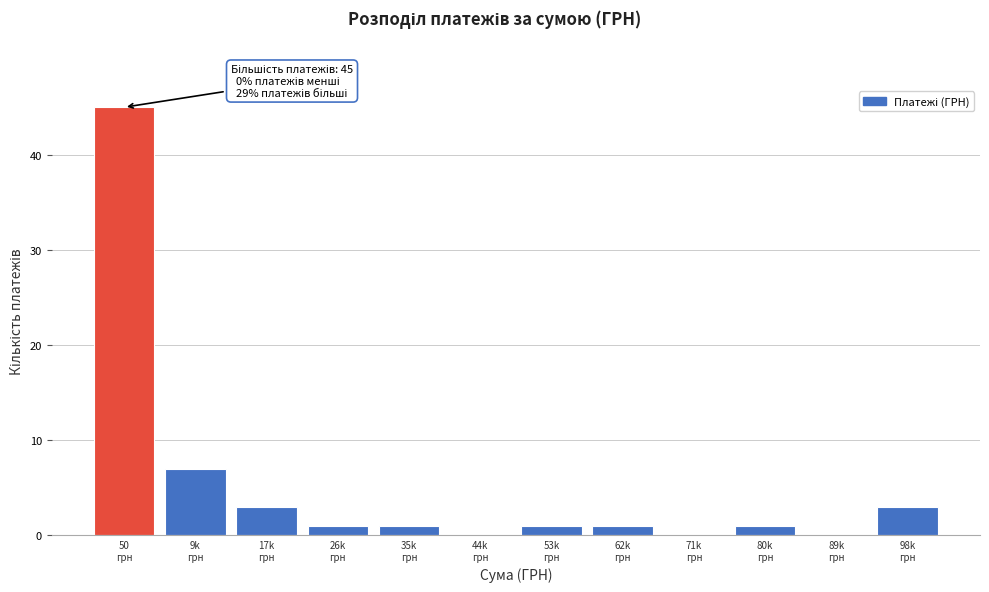

What is the maximum value shown in the chart?

45